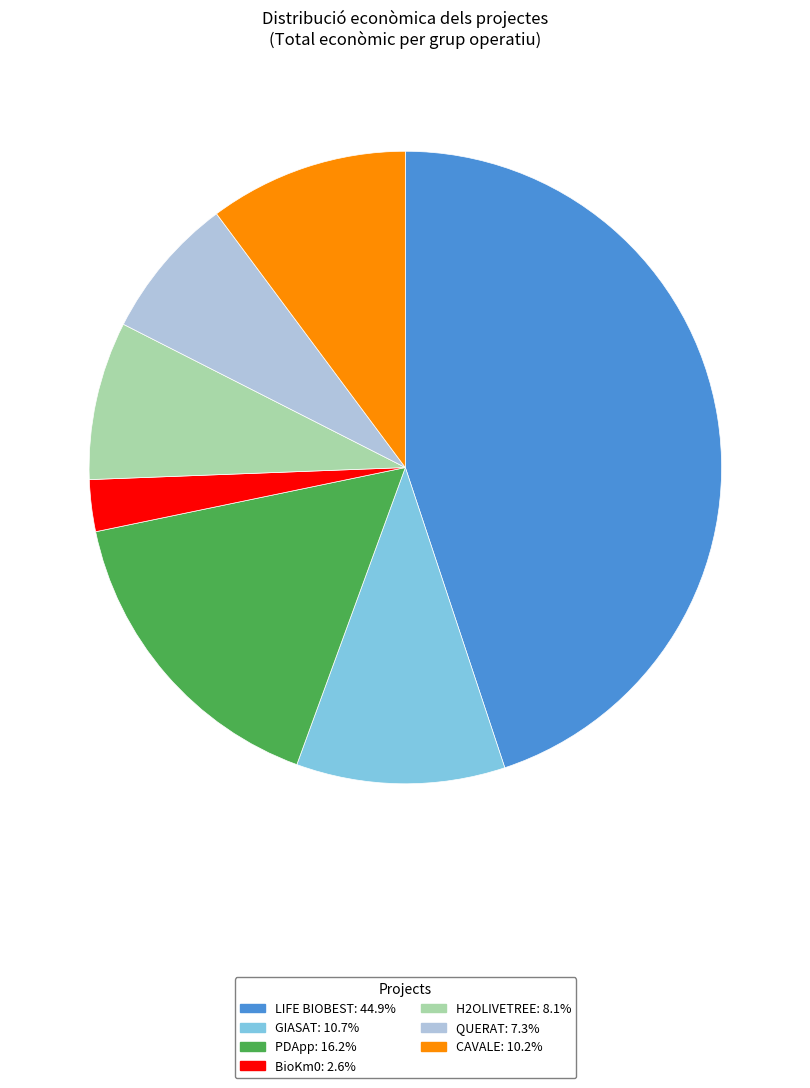

Does BioKm0 represent more than half of the total?

No